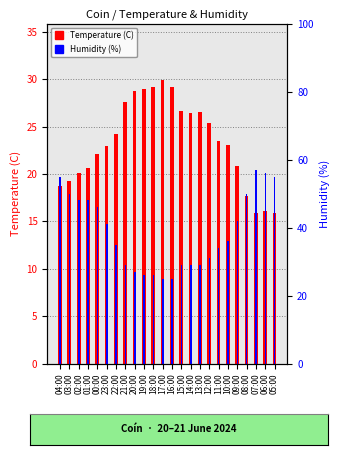

Which label corresponds to the largest value in the chart?

07:00